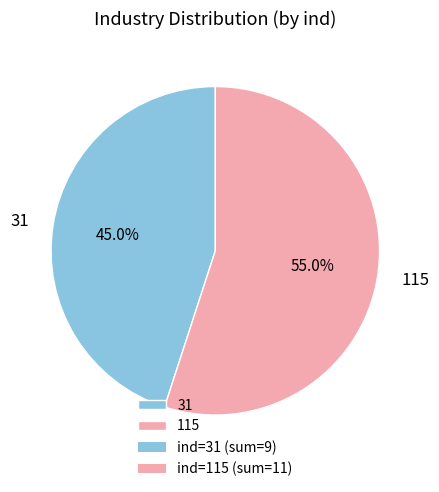

Combined, do 115 and 31 account for over 50%?

Yes